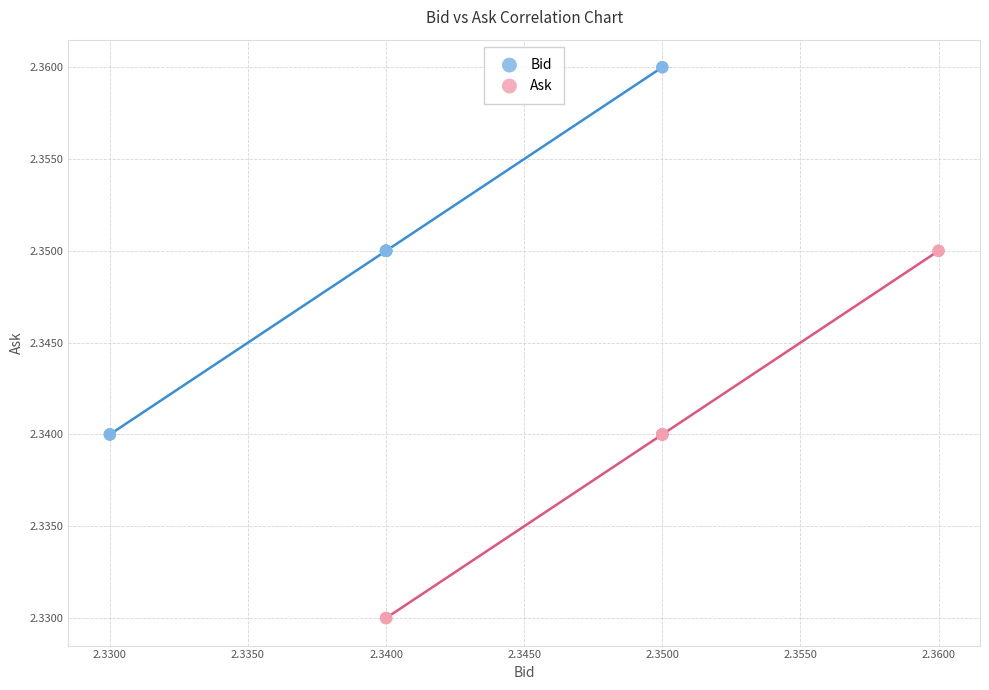

Which series reaches the maximum Y coordinate?

Bid